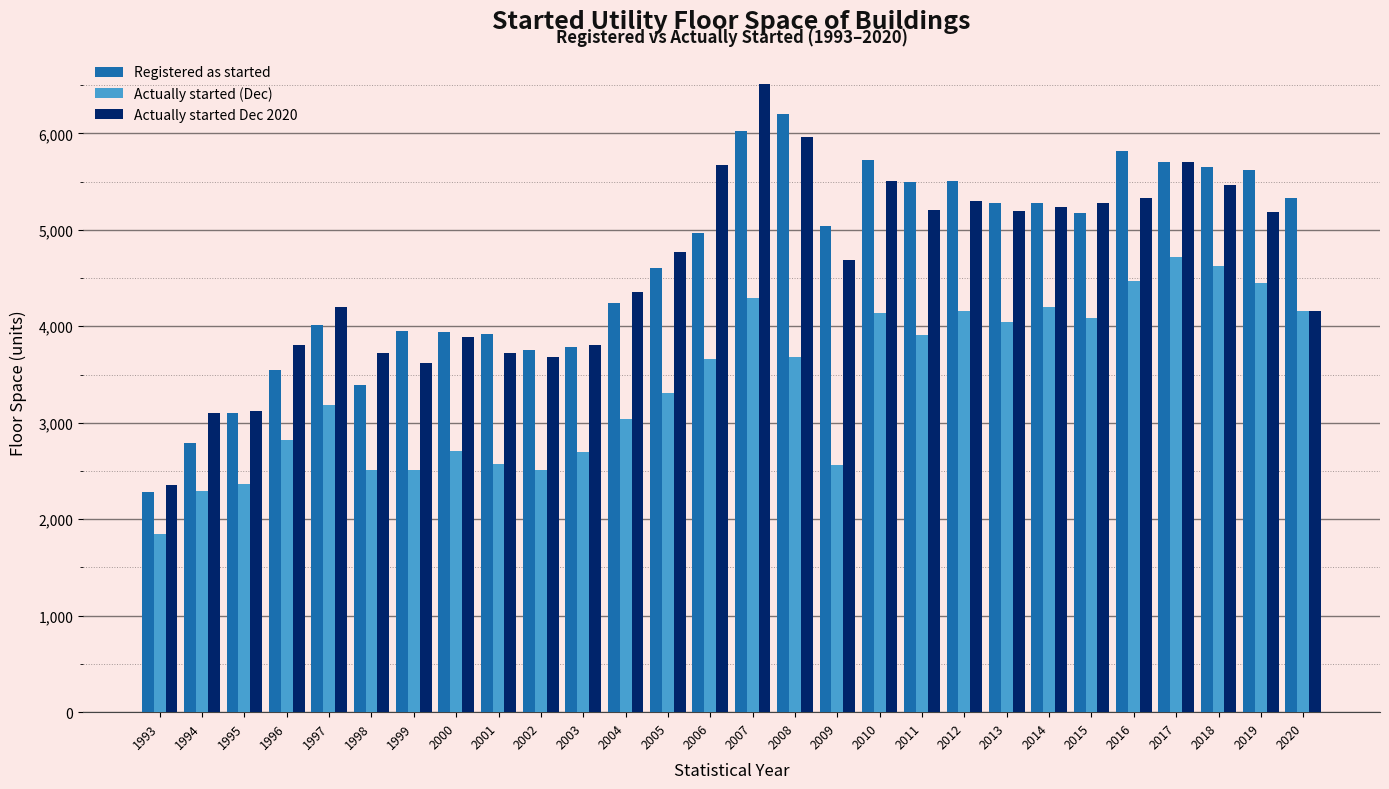

How many data points in Actually started Dec 2020 are less than 4768?

14